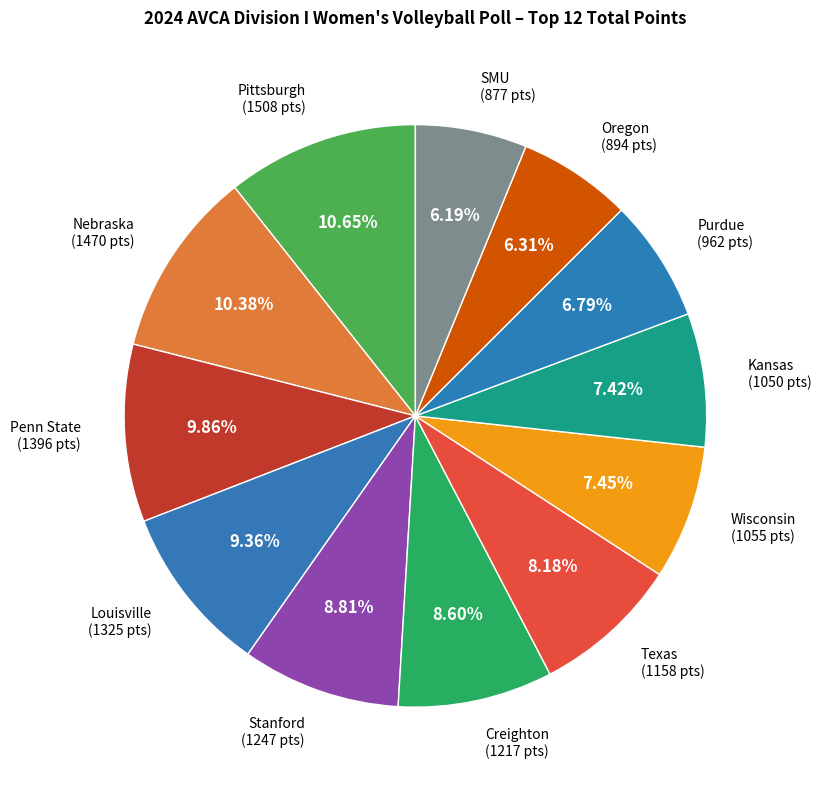

What percentage do Kansas and Stanford together represent?

16.2%